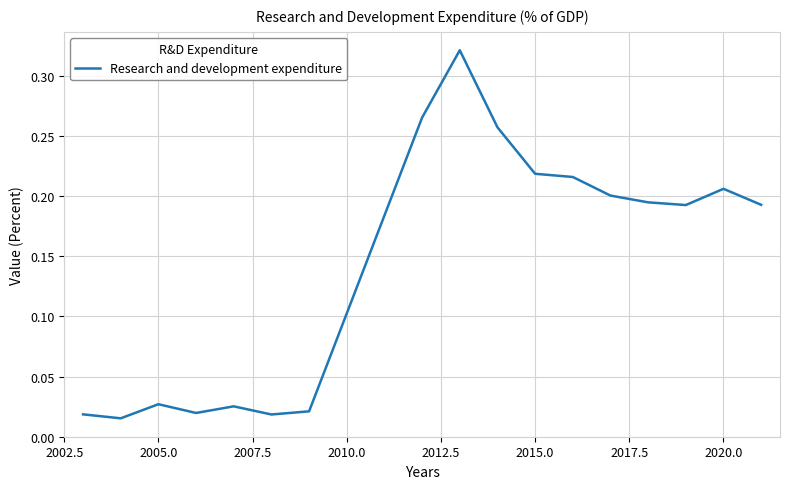

Does the chart display data point markers on the line(s)?

No